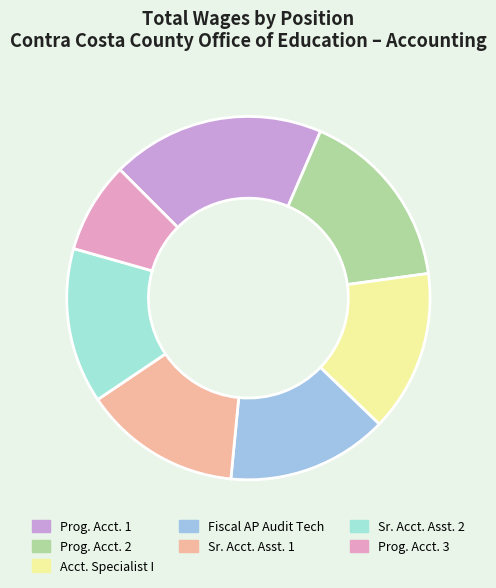

What is the largest slice in the pie chart?

Prog. Acct. 1